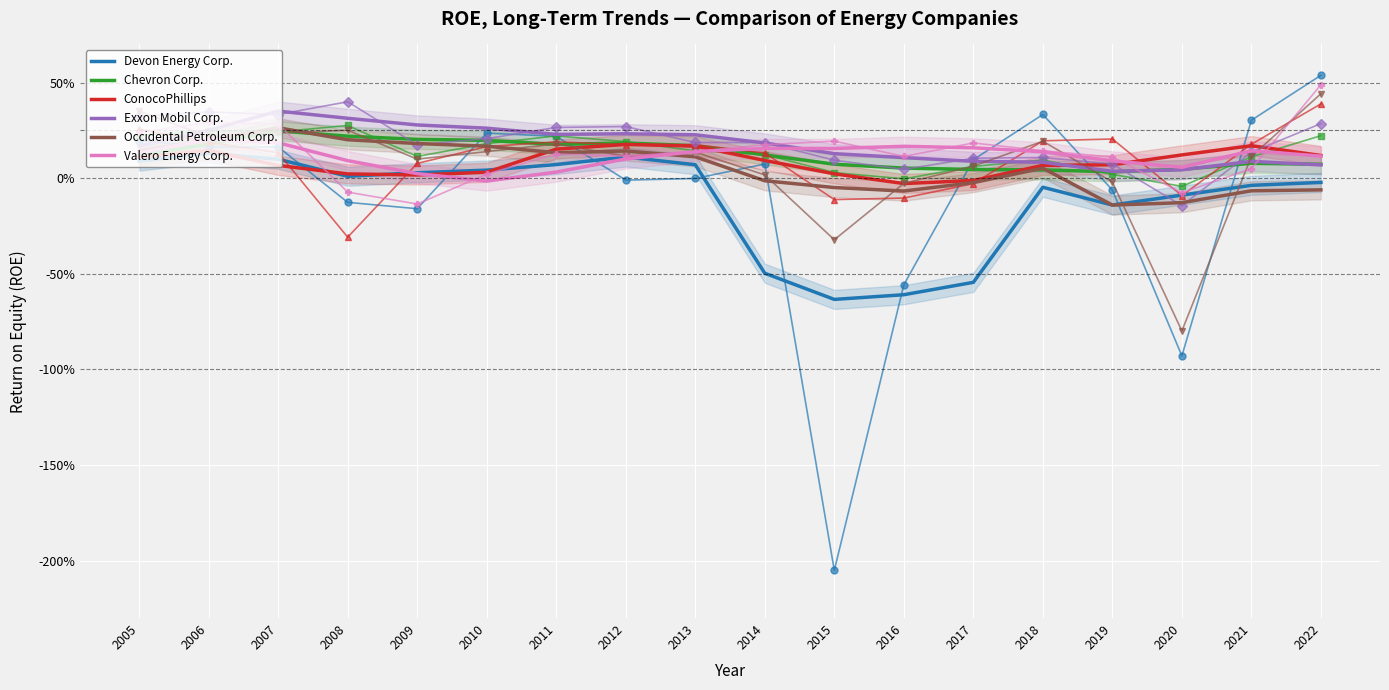

Which series has the largest range (max minus min)?

Devon Energy Corp.